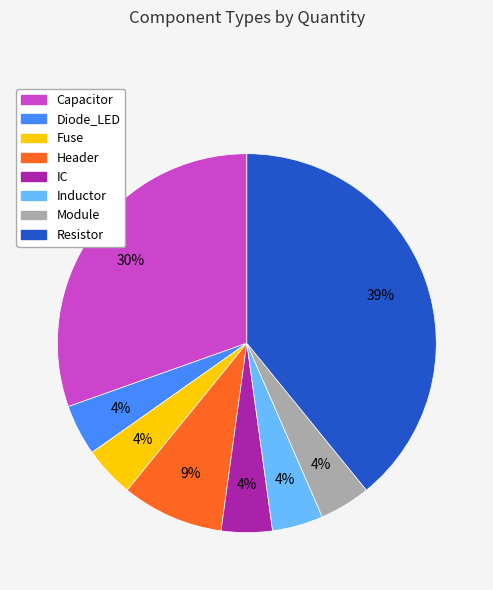

To the nearest percent, what portion does Module represent?

4%